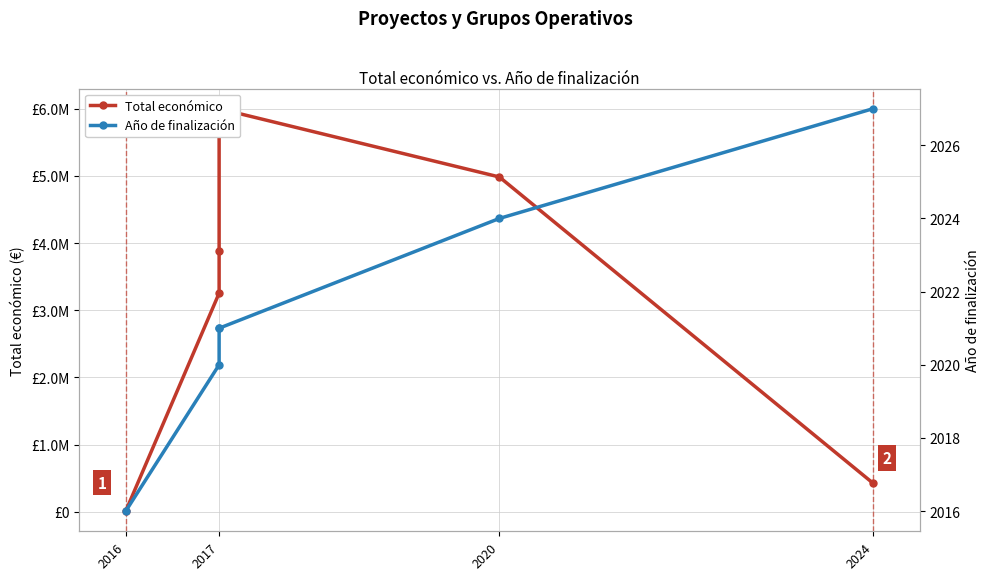

Is it true that Total económico equals 2394 at 2016?

False